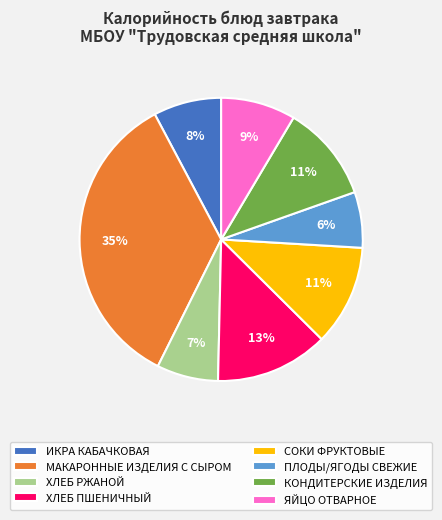

Do ЯЙЦО ОТВАРНОЕ and ХЛЕБ ПШЕНИЧНЫЙ together represent more than half of the pie?

No